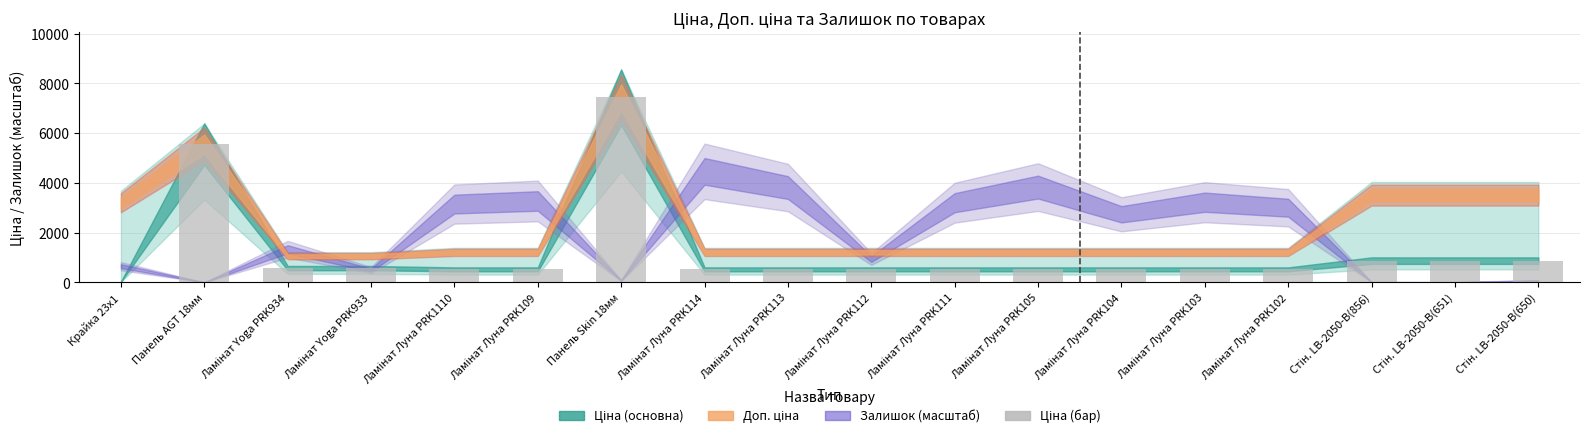

Which category has the lowest value across all series?

Крайка 23x1